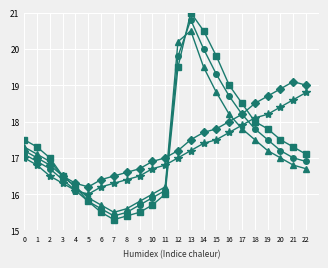

What is the total value across all series at 2?

83.9